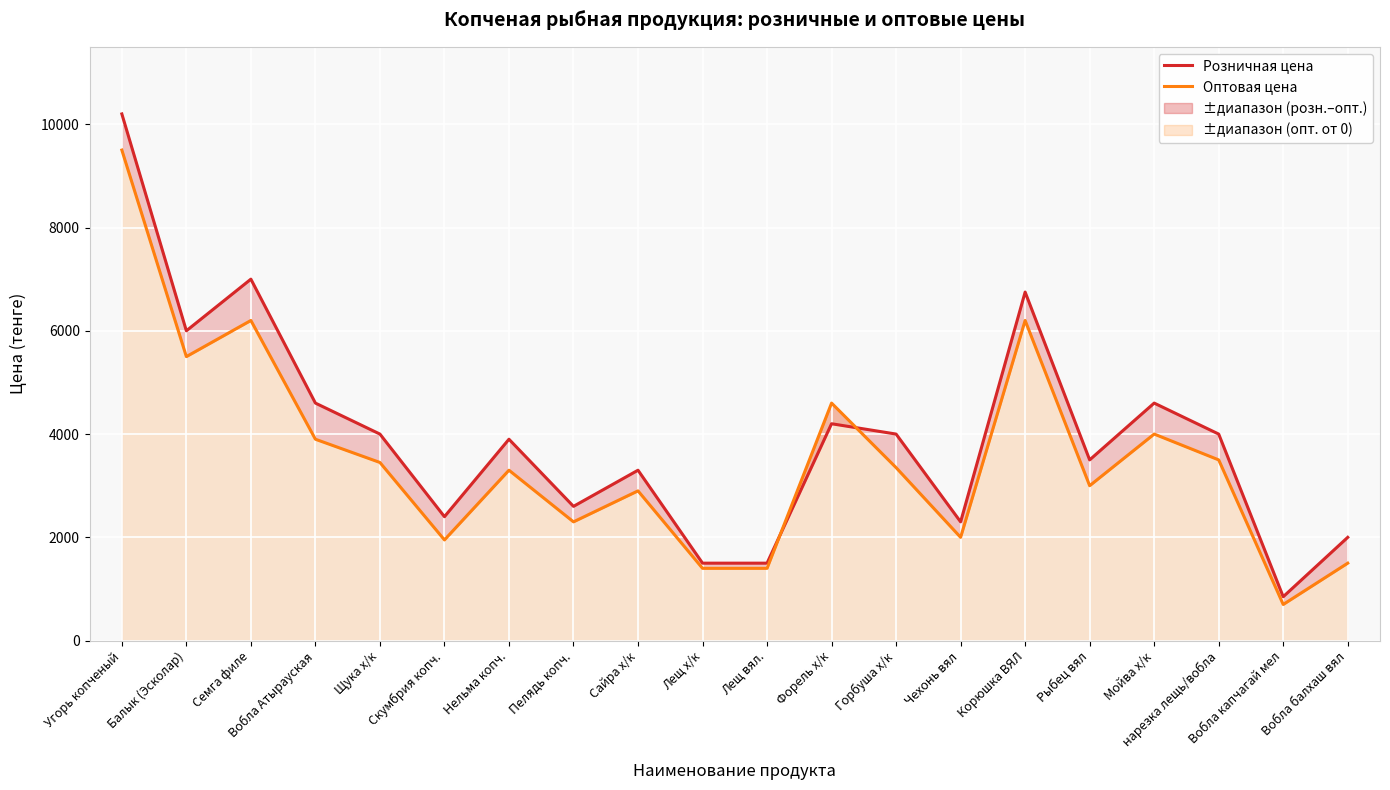

What is the sum of all Розничная цена values?

79200